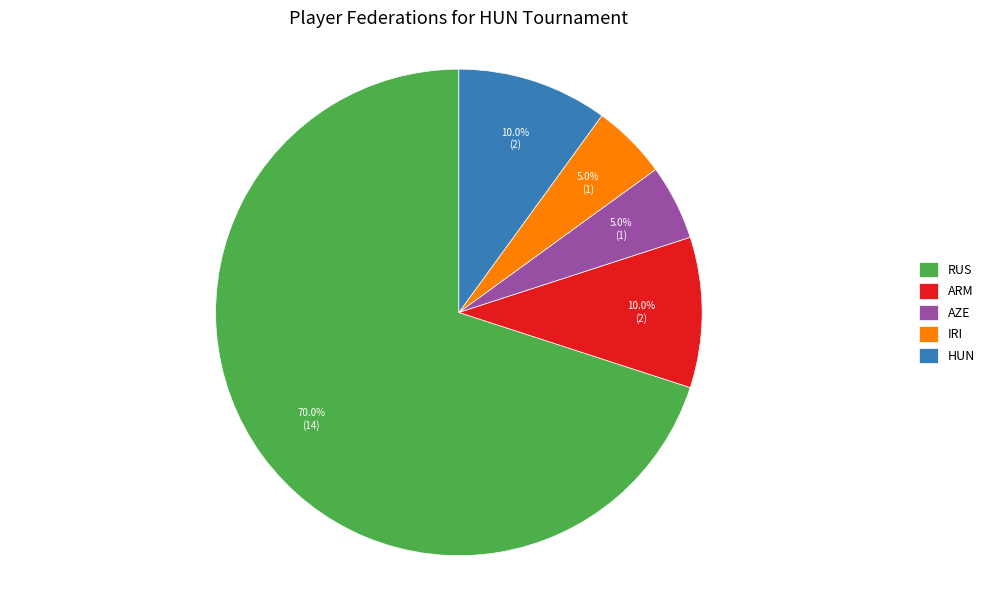

Do AZE and ARM together represent more than half of the pie?

No